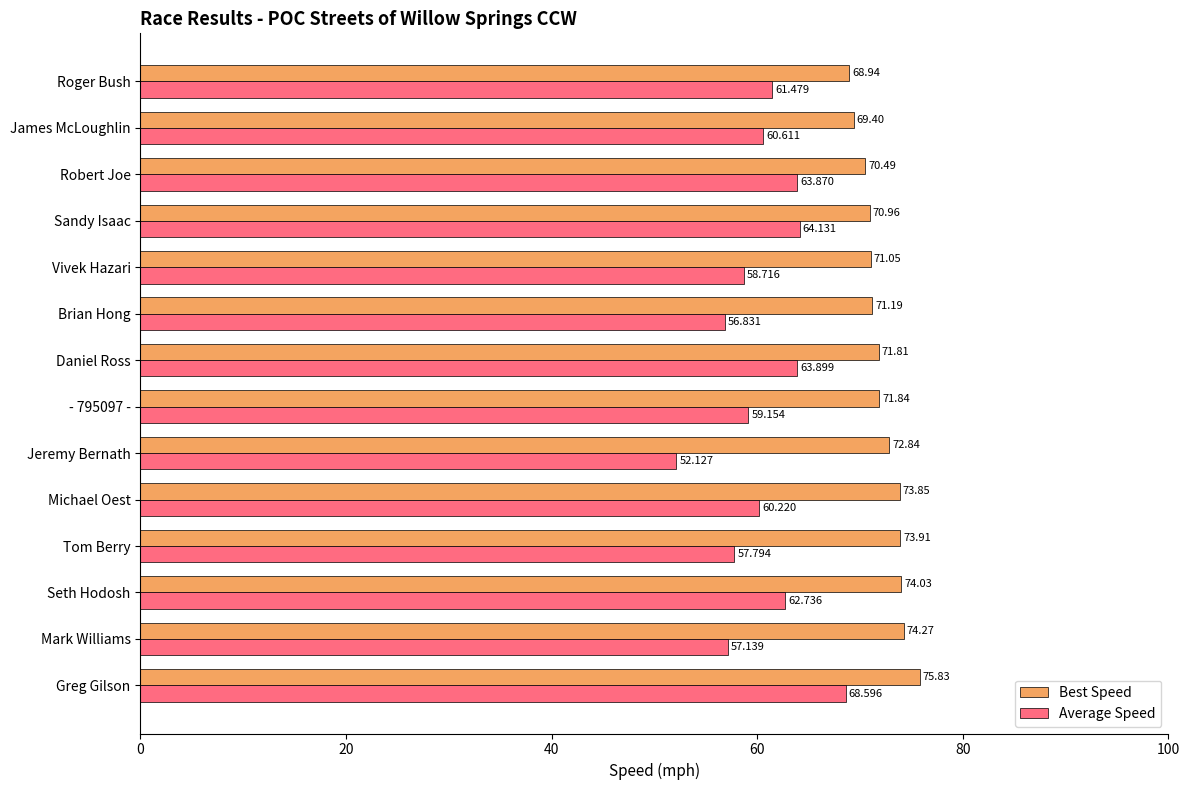

What are all the series names shown in the legend?

Best Speed, Average Speed